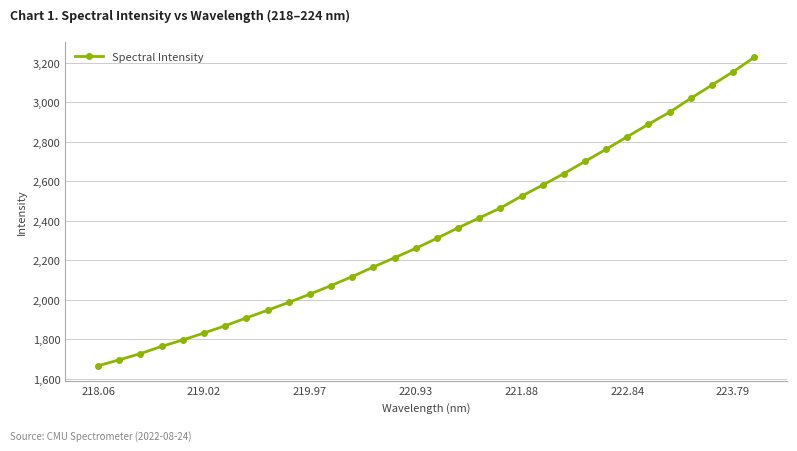

What is the greatest value displayed?

3227.6